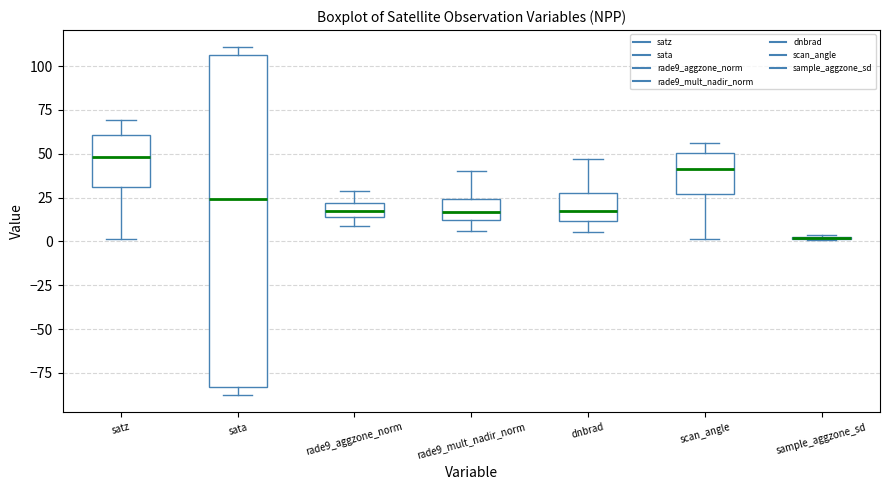

Reading left to right, transcribe this box plot: for each box, give where its median line is, the range the box spans, and where its two whiskers end, as read against the y-axis. The values are not printed on the chart, so give them approximately, as read against the axis.

satz: median 50, box 30 to 60, whiskers 0 to 70
sata: median 25, box -85 to 105, whiskers -85 (just below the box's lower edge) to 110
rade9_aggzone_norm: median 15 (inside the box), box 15 to 20, whiskers 10 to 30
rade9_mult_nadir_norm: median 15, box 10 to 25, whiskers 5 to 40
dnbrad: median 15, box 10 to 25, whiskers 5 to 45
scan_angle: median 40, box 25 to 50, whiskers 0 to 55
sample_aggzone_sd: box collapsed to a line at 0, whiskers 0 to 5